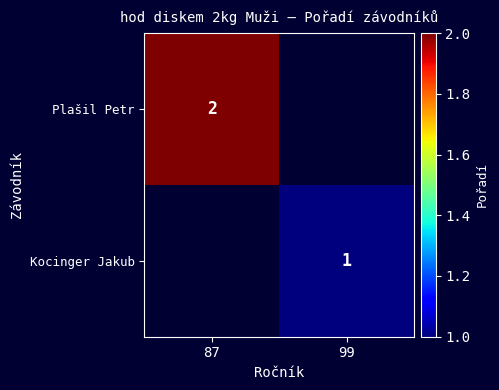

Is it true that Plašil Petr equals 2 at 87?

True